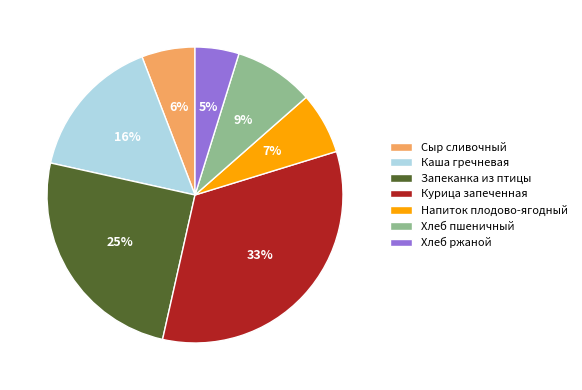

Which slice is the largest?

Курица запеченная